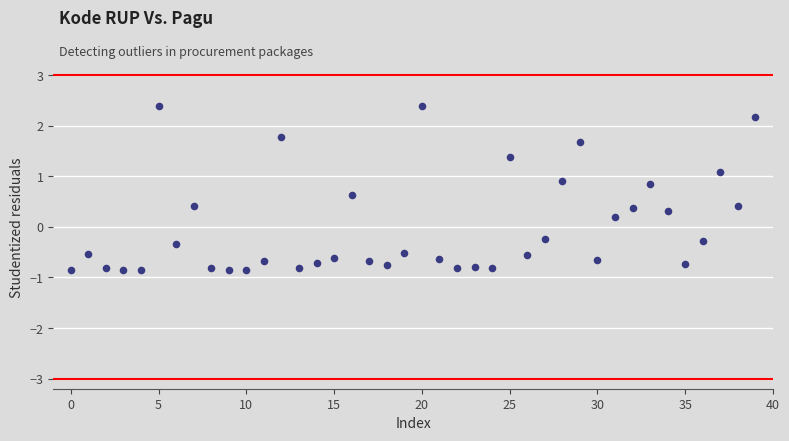

What is the range of Y values (max minus min)?

3.2